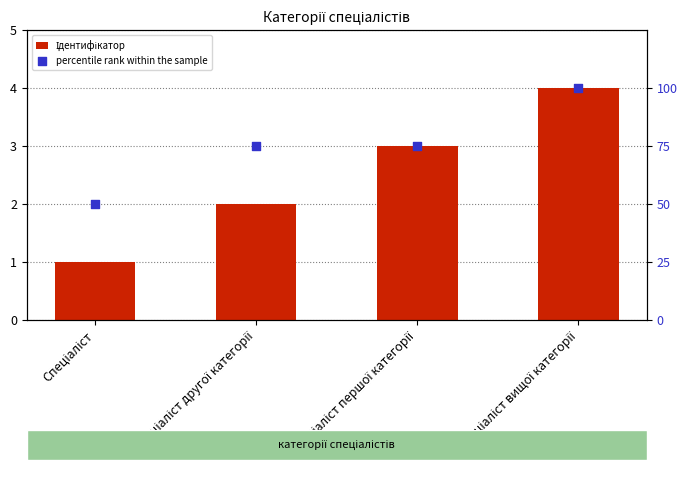

Which series has the largest total across all categories?

percentile rank within the sample